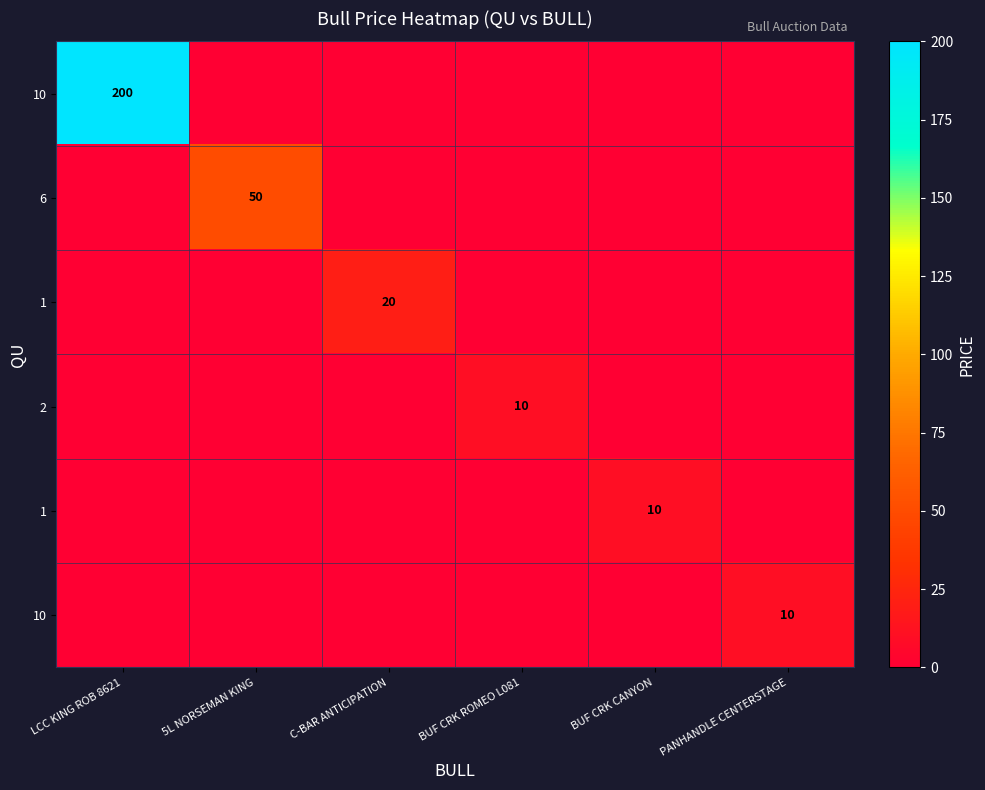

How many data points does each series have?

6